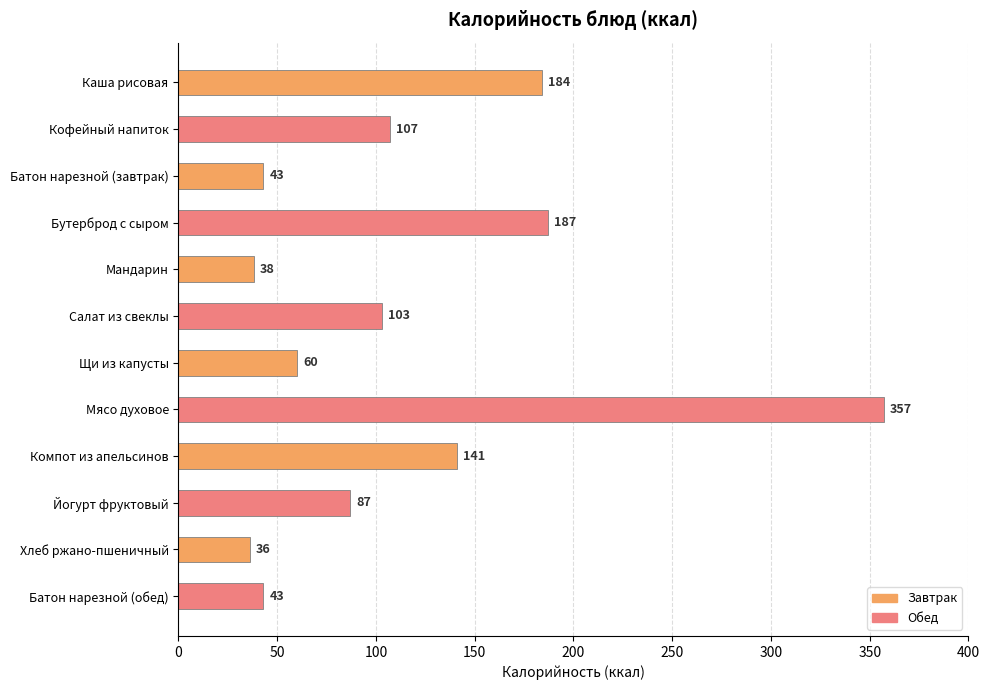

Are the bars grouped side by side (vs. stacked)?

No